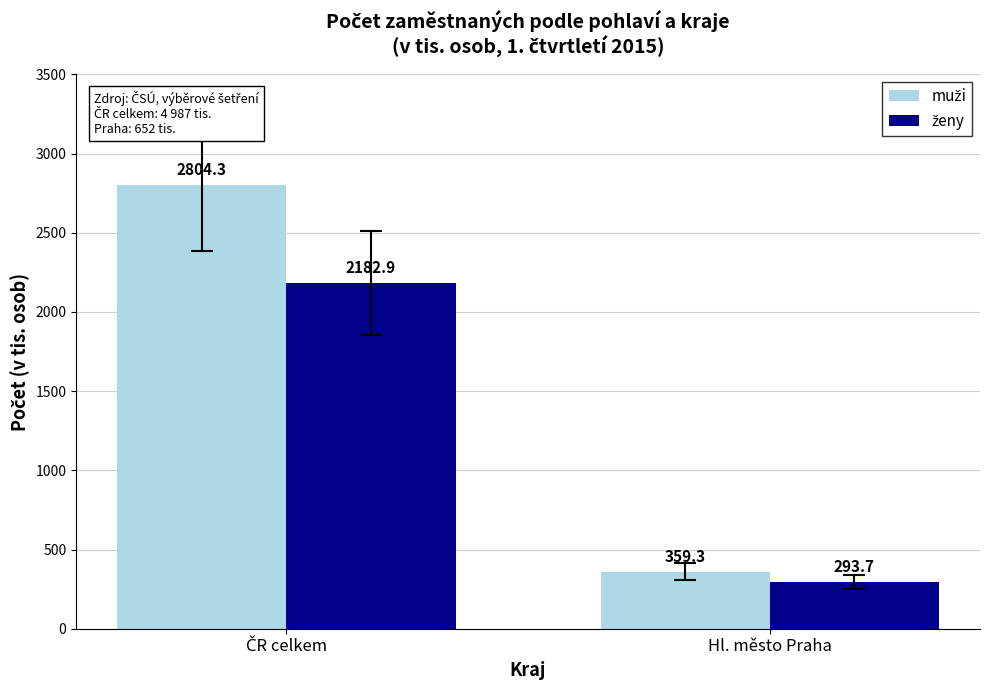

Are the bars horizontal?

No